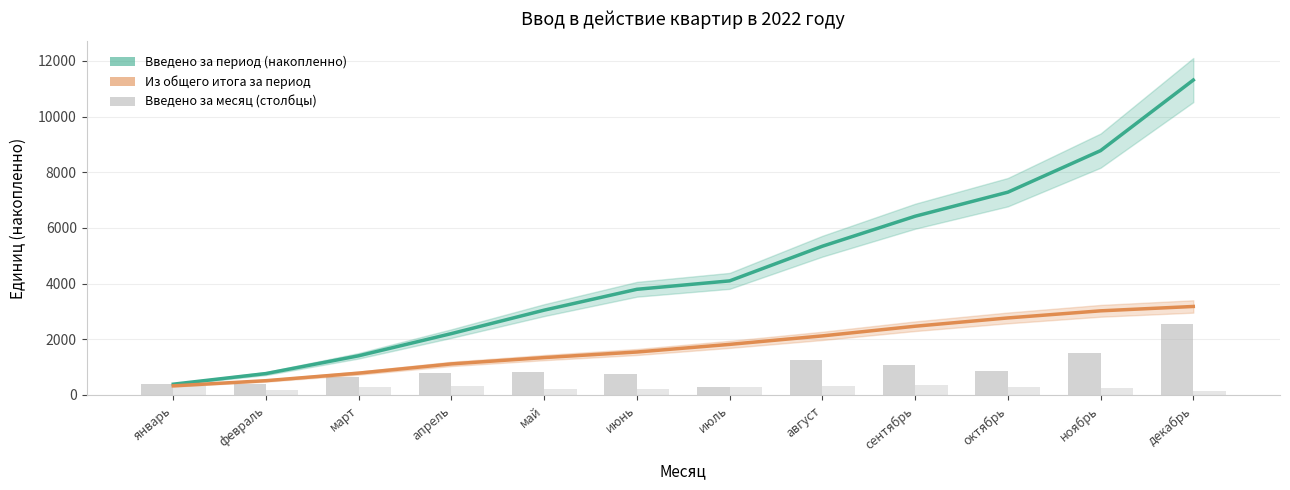

What is the difference between the Из общего итога за период values at январь and сентябрь?

2142